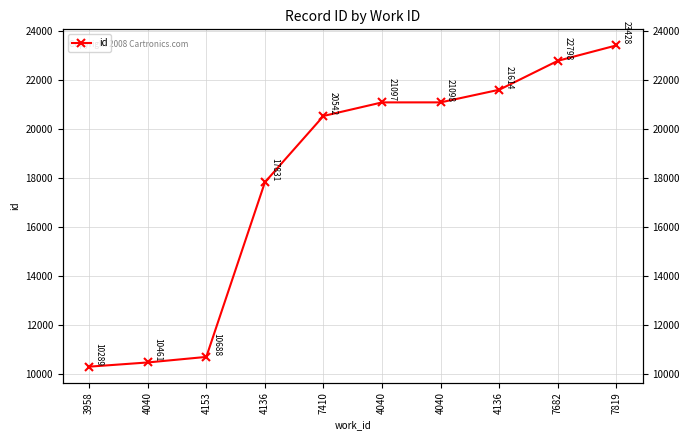

What is the change in value from 4136 to 7410?

+2711